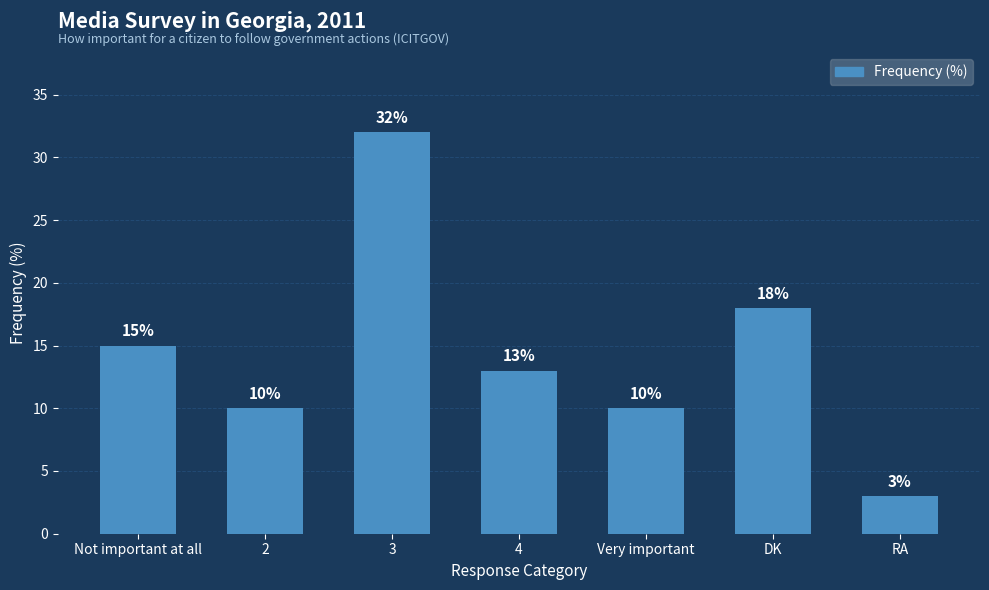

What is the label of the 6th bar from the right?

2